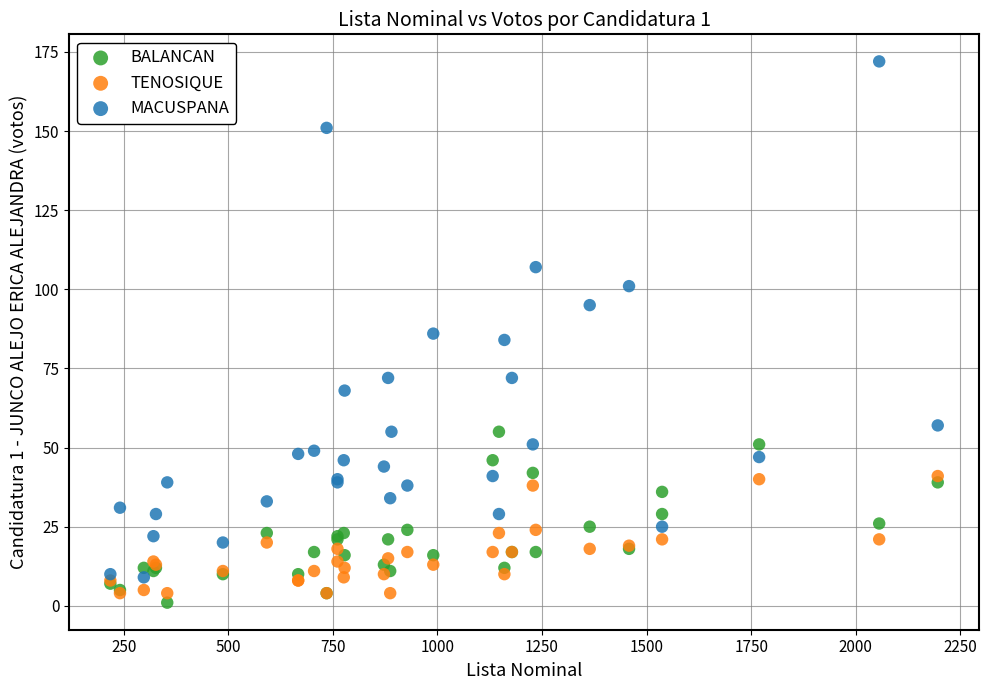

Which series reaches the maximum Y coordinate?

MACUSPANA